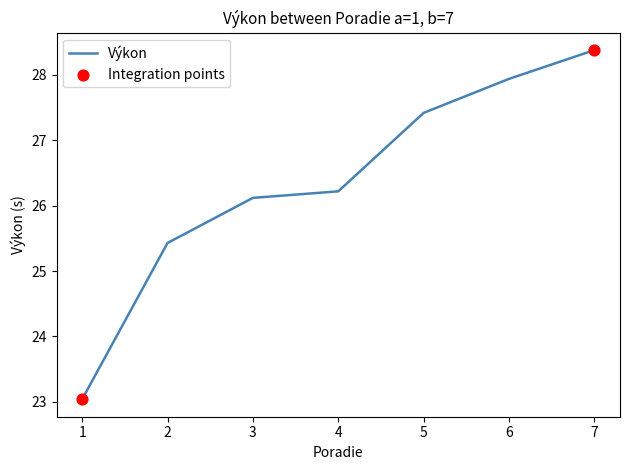

Between 1 and 2, which is larger?

2